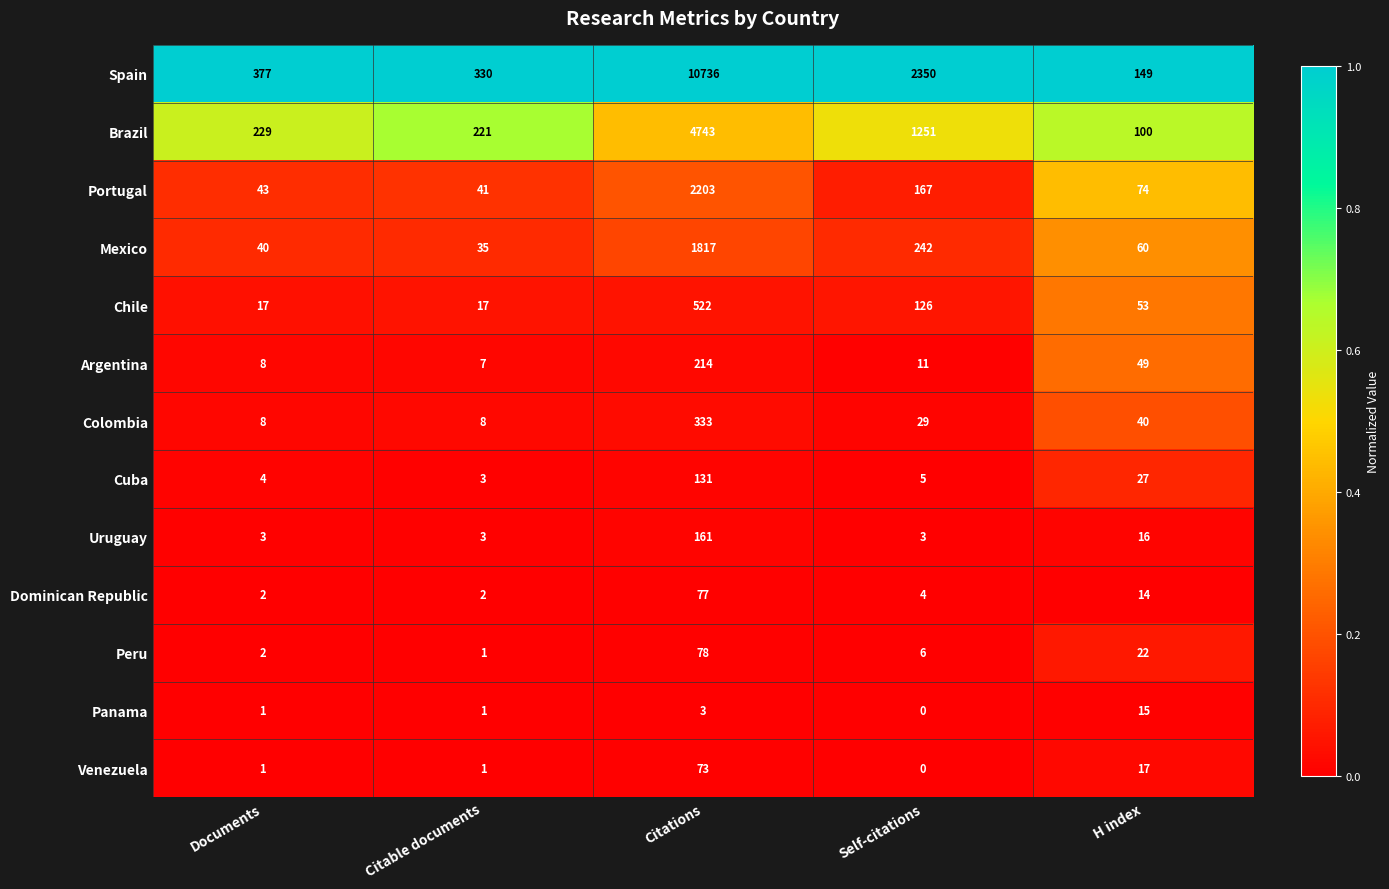

How many series are shown in this chart?

13